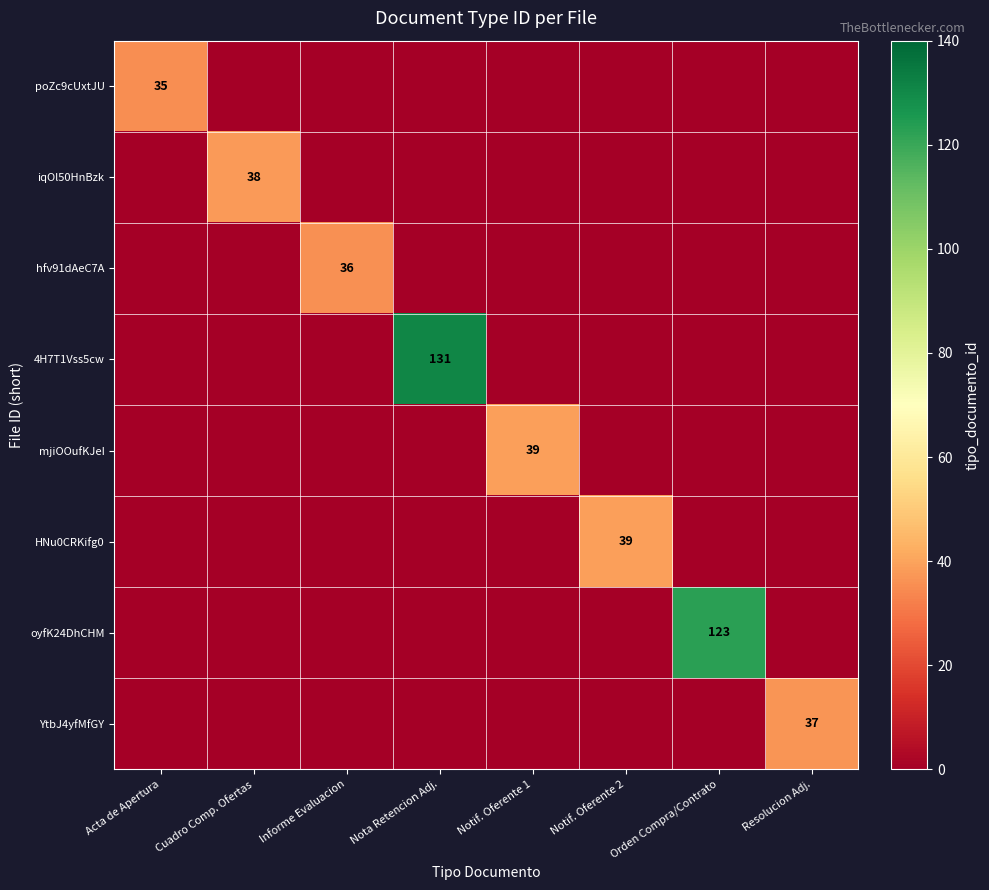

The value of hfv91dAeC7A at Informe Evaluacion is 48. True or false?

False